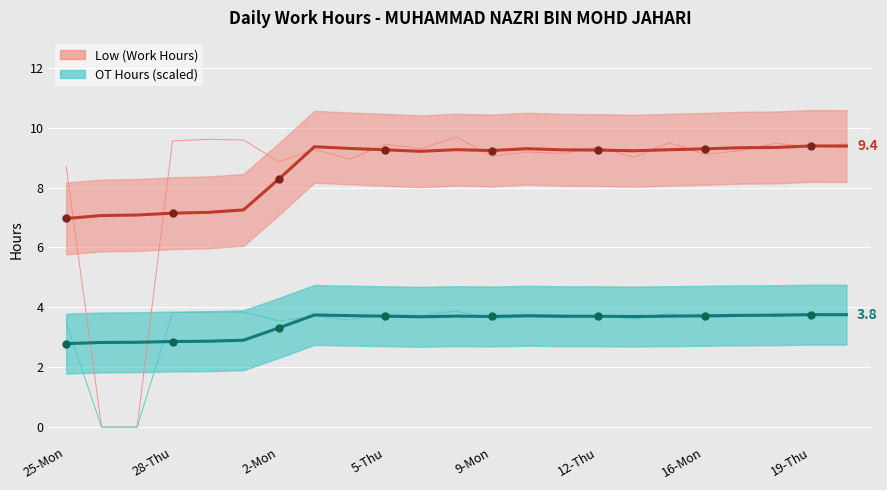

What is the label of the 18th point from the left?

17